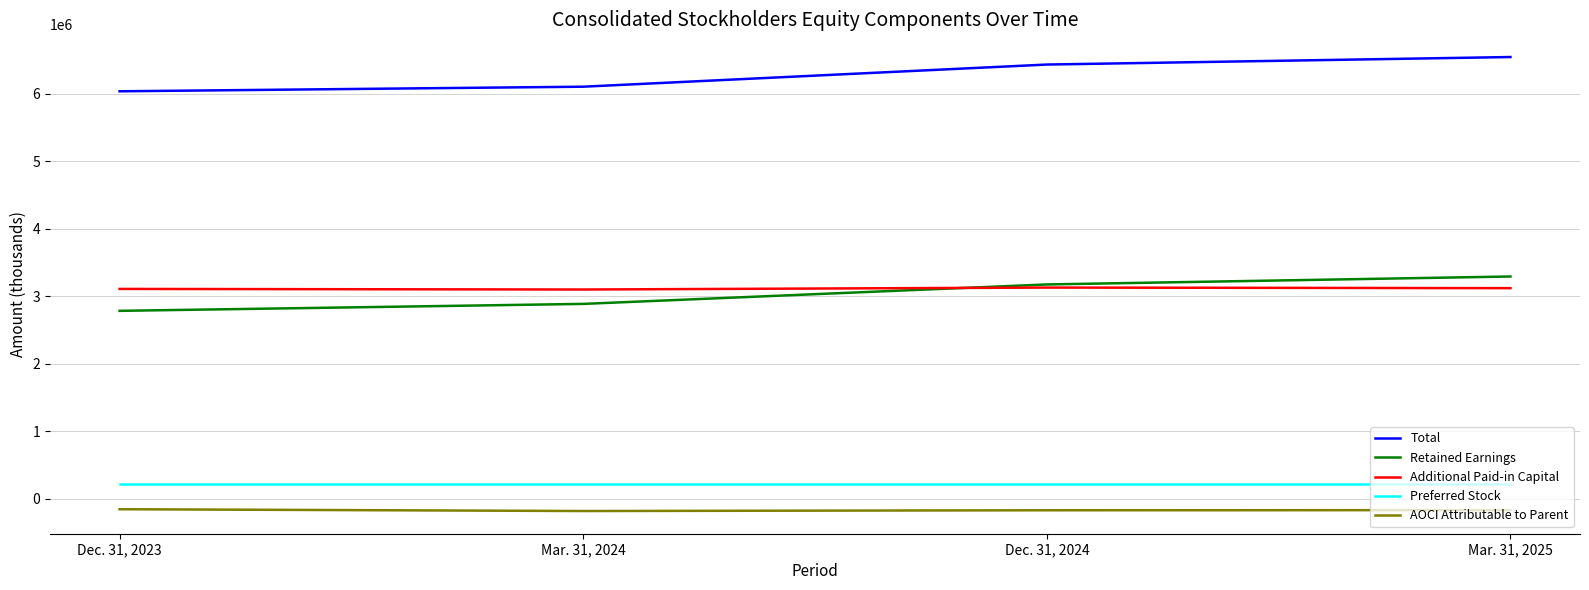

The value of Retained Earnings at Mar. 31, 2025 is 4358211. True or false?

False